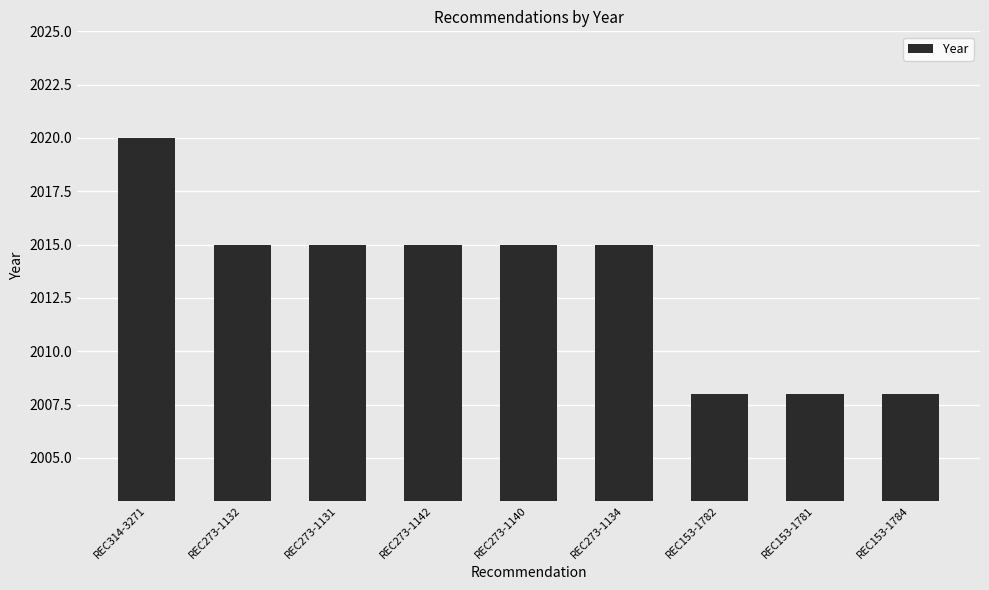

Which category has the highest value across all series?

REC314-3271